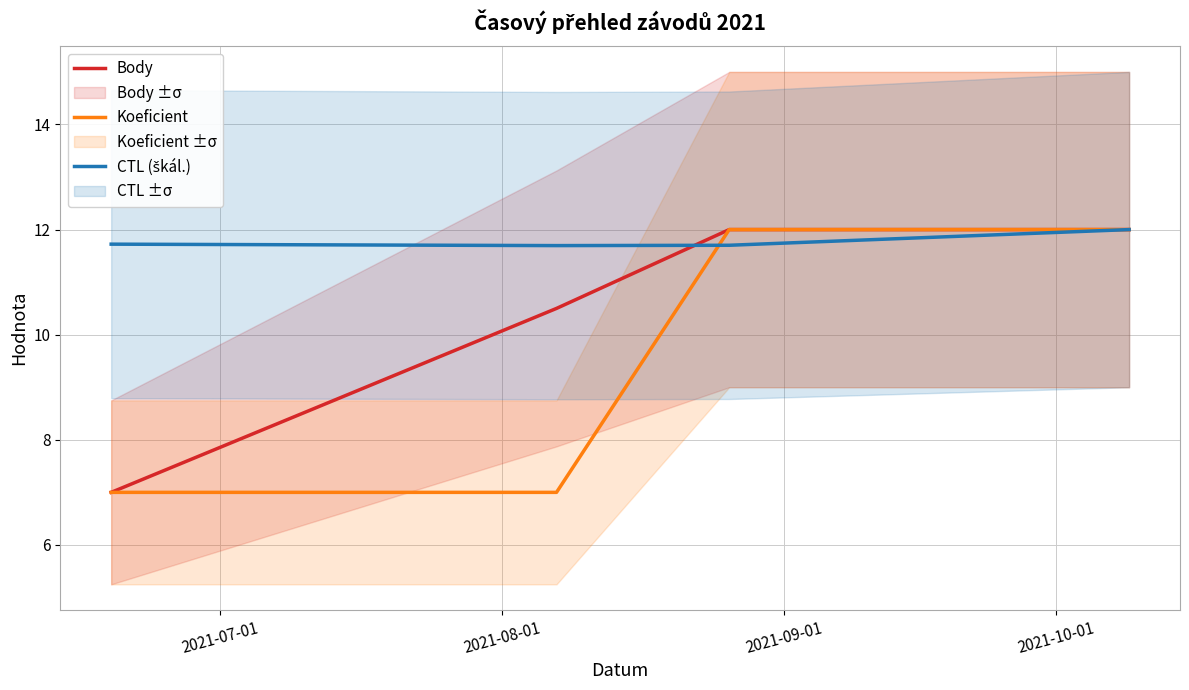

At 2021-09-01, list the series in order from largest to smallest.

Body, Koeficient, CTL (škál.)